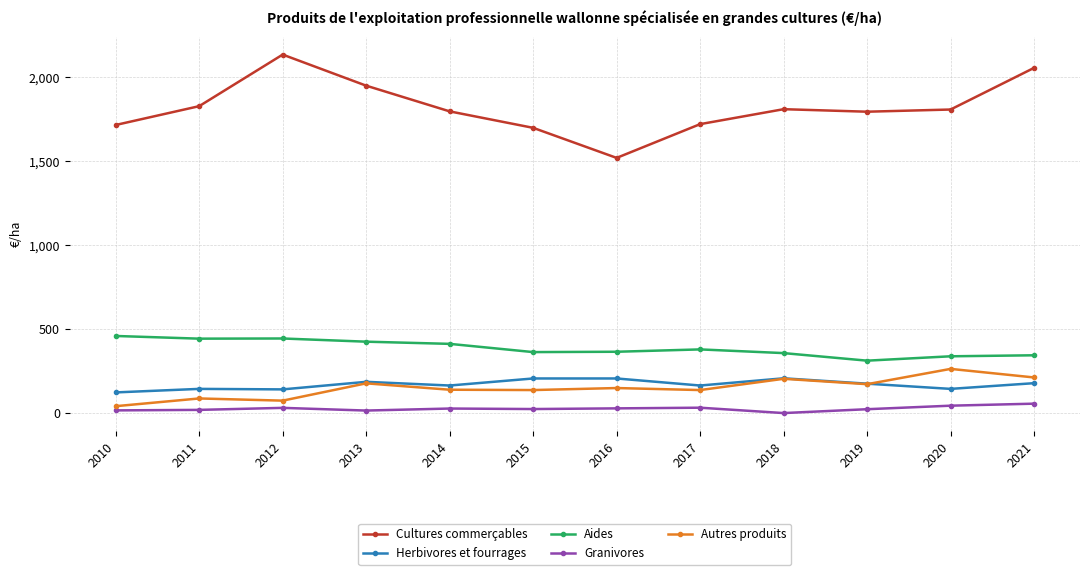

How many lines are shown in the chart?

5